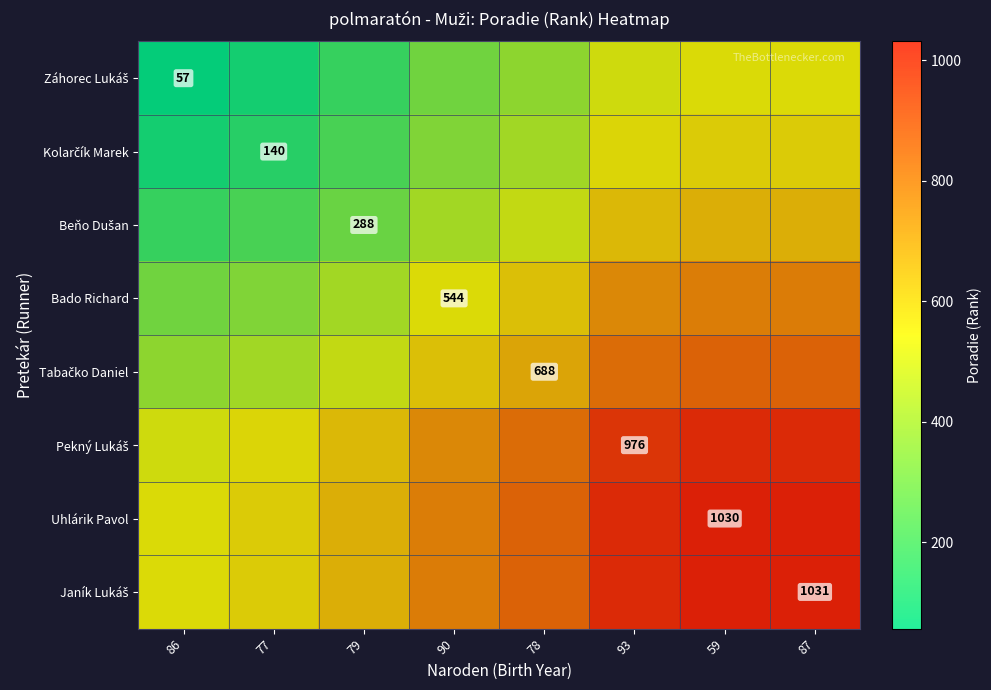

What is the sum of all Uhlárik Pavol values?

6497.0